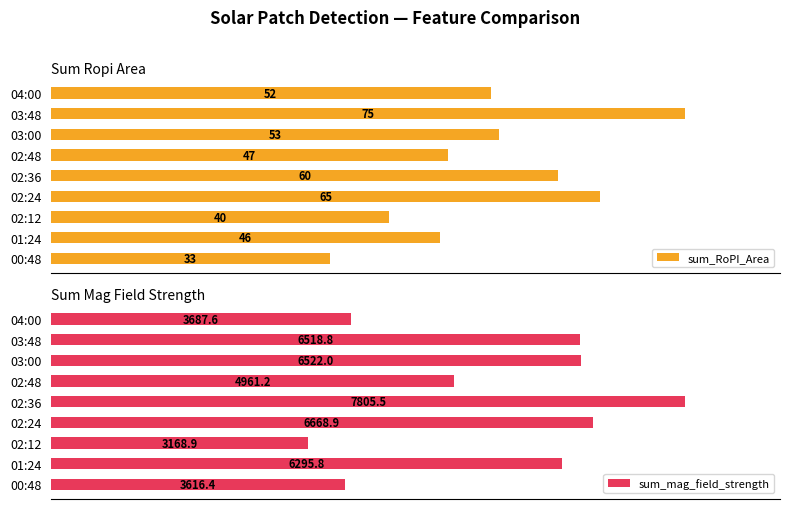

Rank the categories by sum_RoPI_Area value from lowest to highest.

00:48, 02:12, 01:24, 02:48, 04:00, 03:00, 02:36, 02:24, 03:48